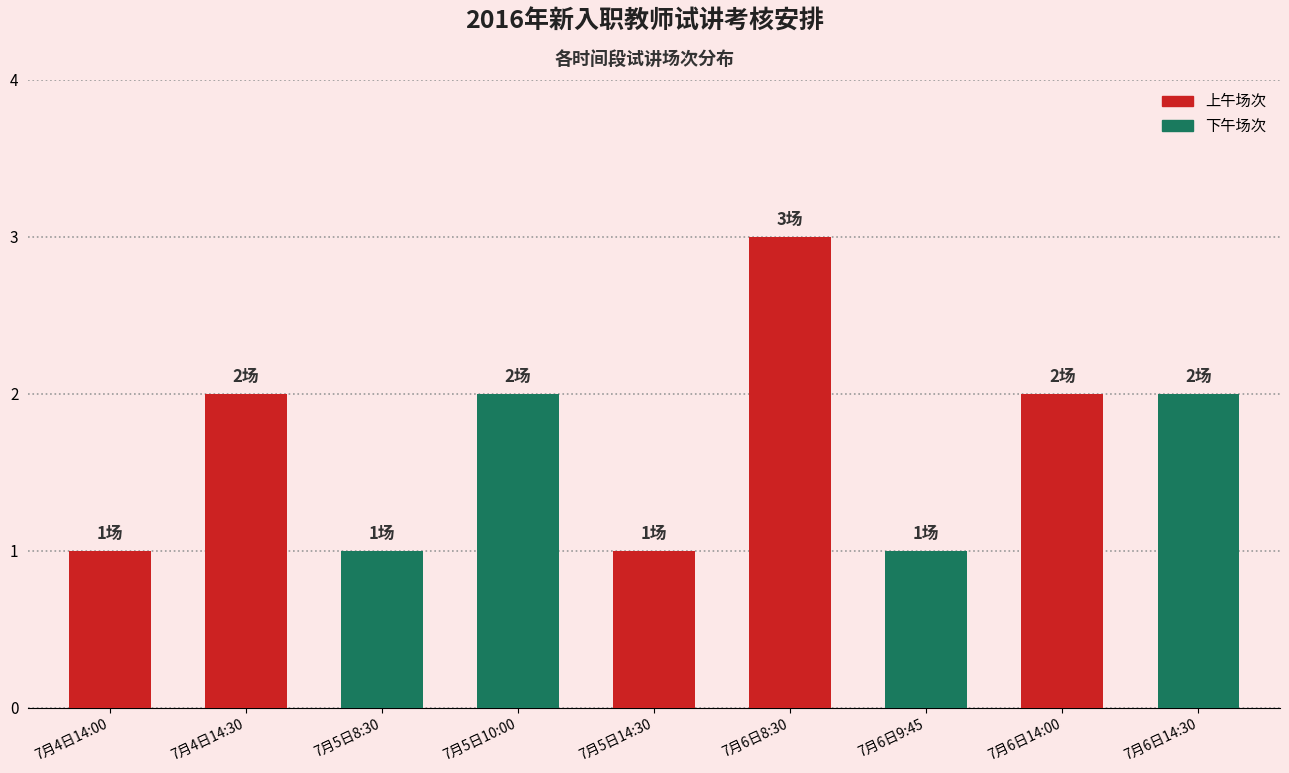

How many bars are there in total?

9